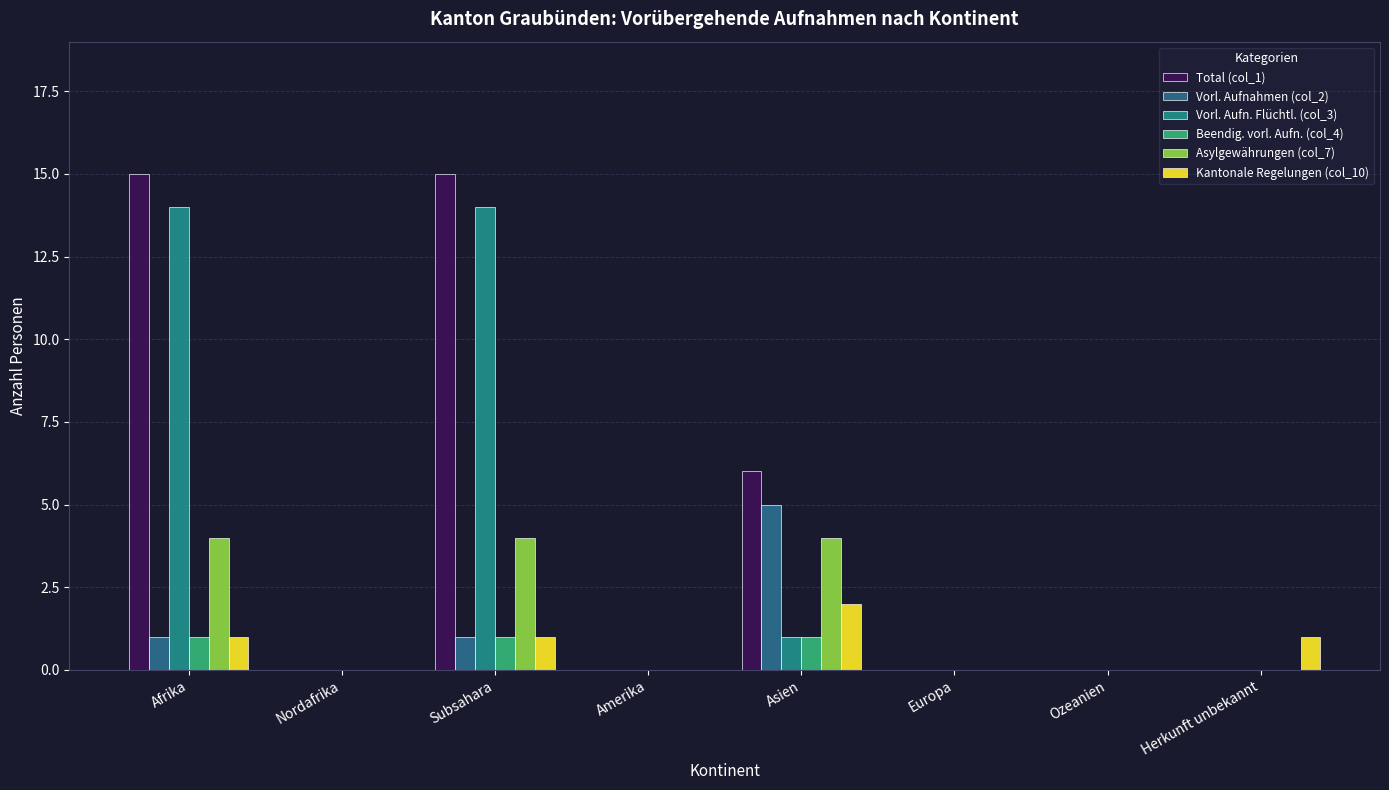

How many Vorl. Aufnahmen (col_2) values are between 0 and 1?

7